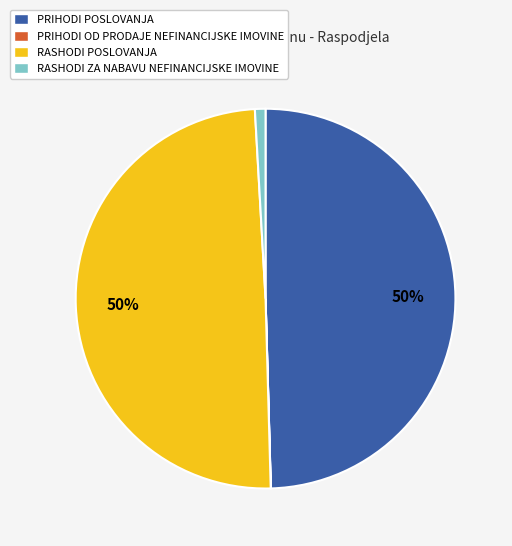

To the nearest percent, what is the difference between the largest and smallest slice percentages?

50%